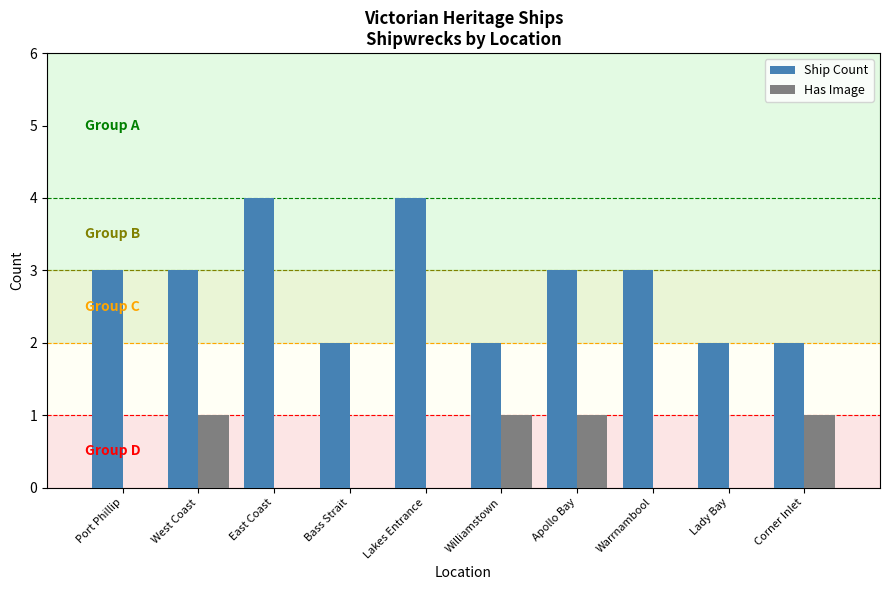

How many groups of bars are there?

10